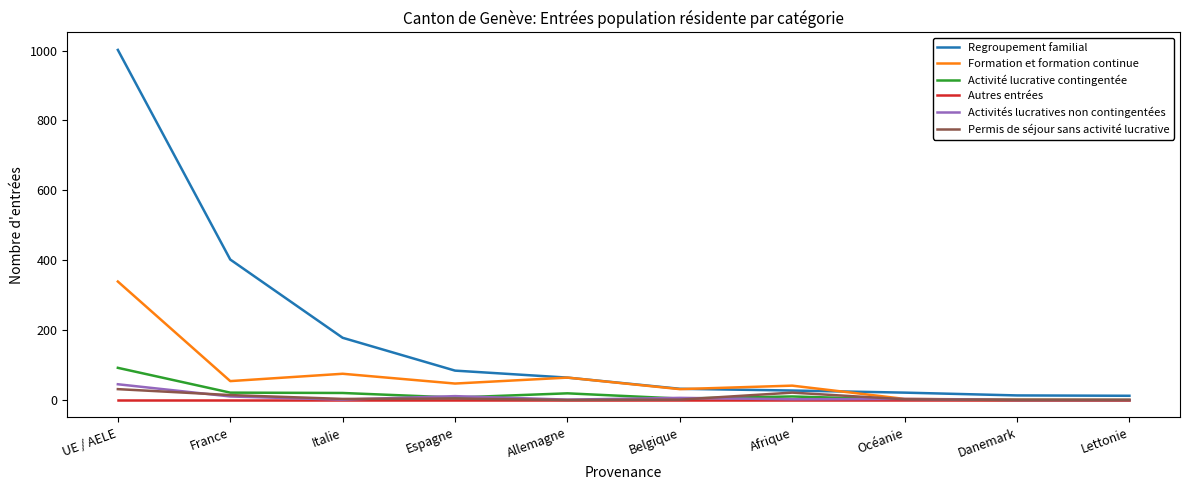

What is the average value of the Activité lucrative contingentée series?

17